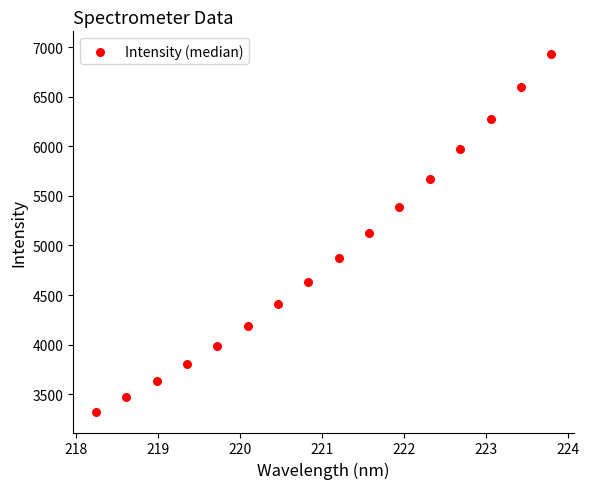

What is the range of Y values (max minus min)?

3619.8